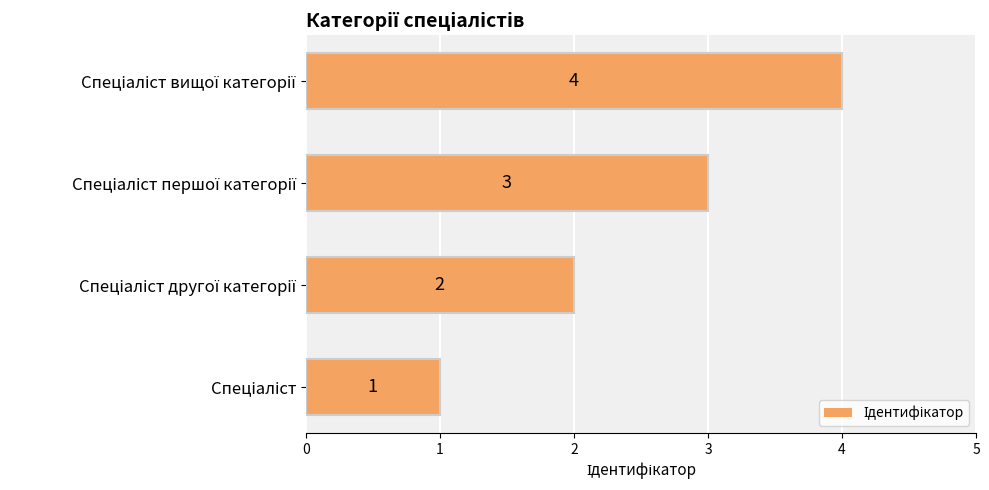

How many values are between 2 and 4?

3